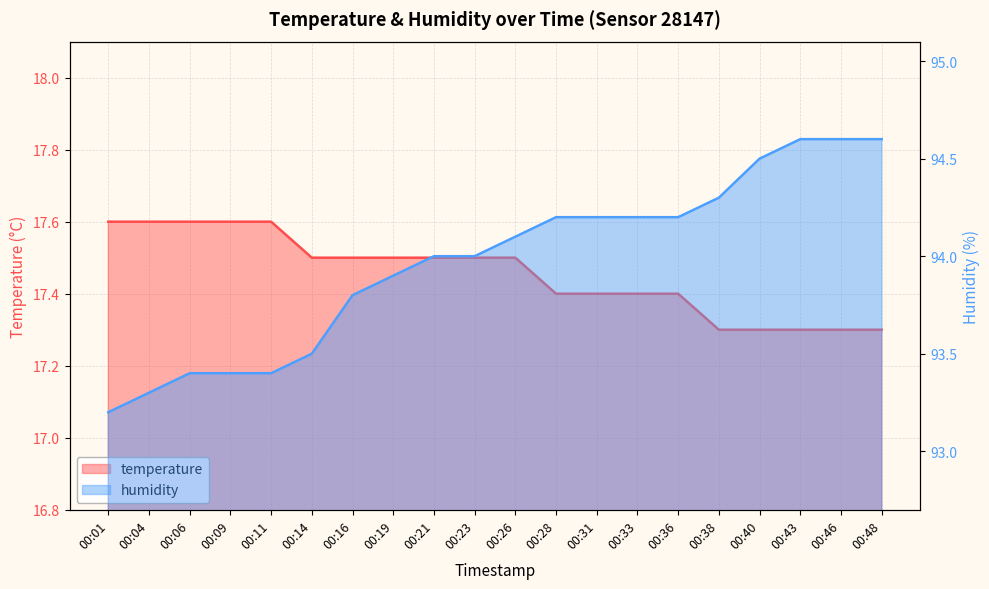

What is the value of the temperature point at the 14th from the left?

17.4